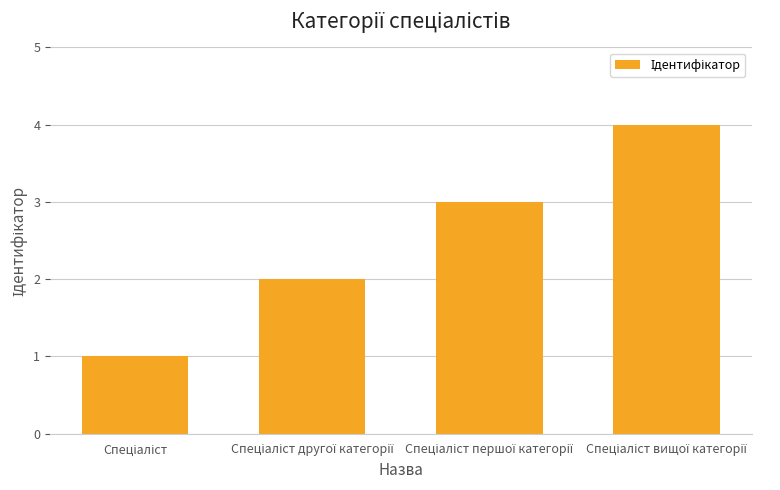

How many values are below 3?

2